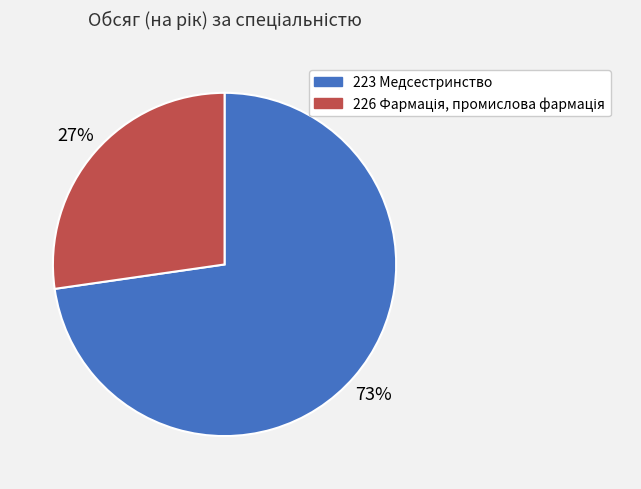

To the nearest percent, what is the average slice percentage?

50%